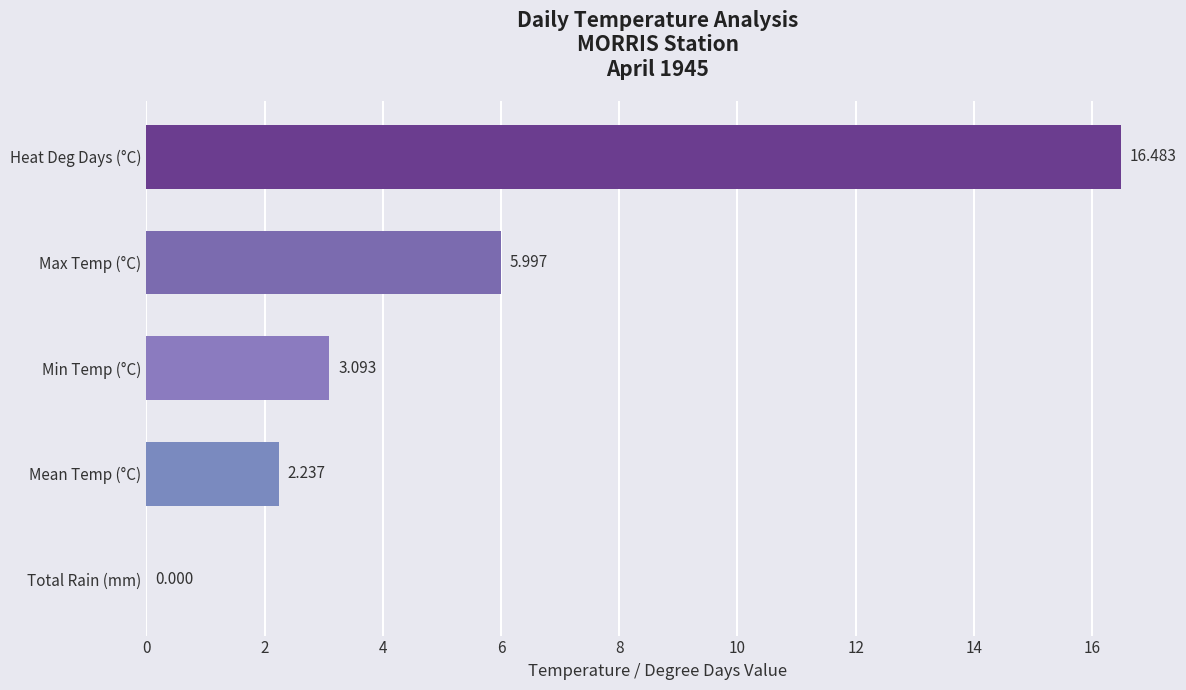

Which category has the highest value across all series?

Heat Deg Days (°C)